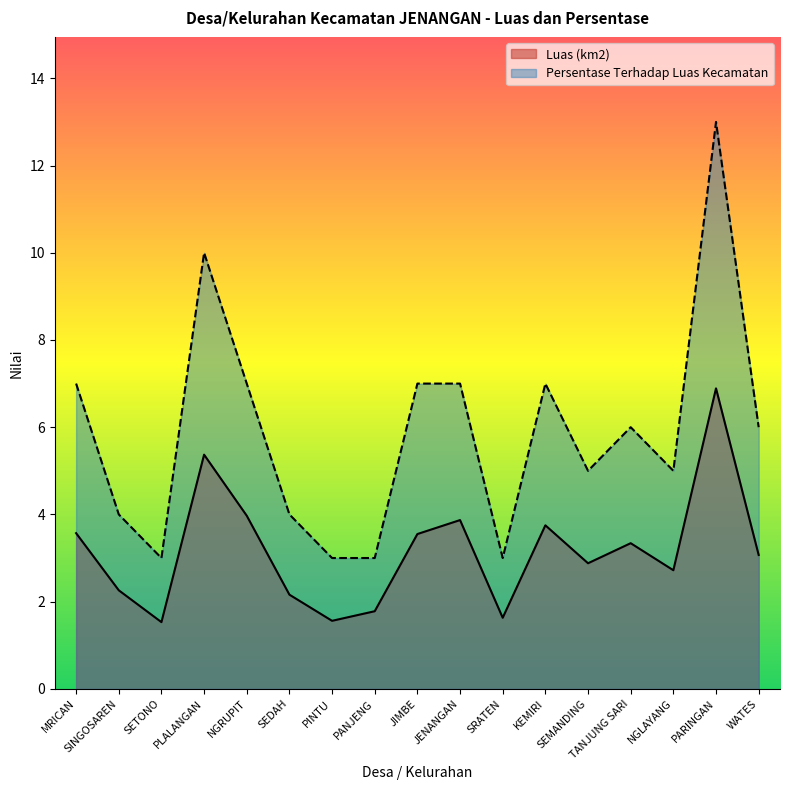

The value of Persentase Terhadap Luas Kecamatan at NGRUPIT is 7.0. True or false?

True